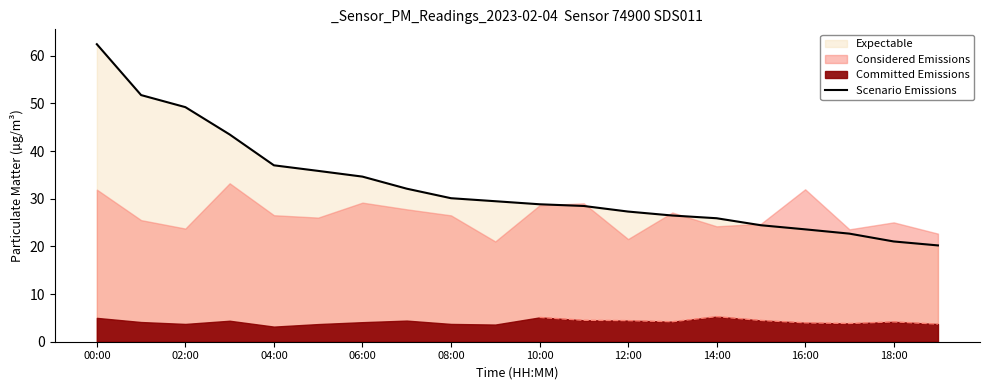

The Scenario Emissions series shows 21.0 at 18:00. True or false?

True